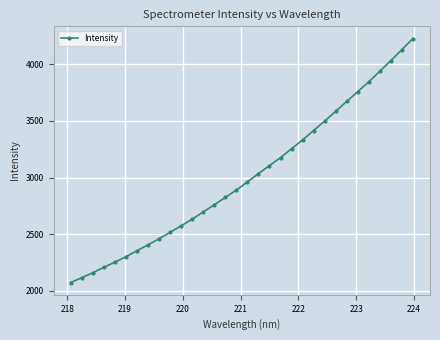

What is the greatest value displayed?

4225.2